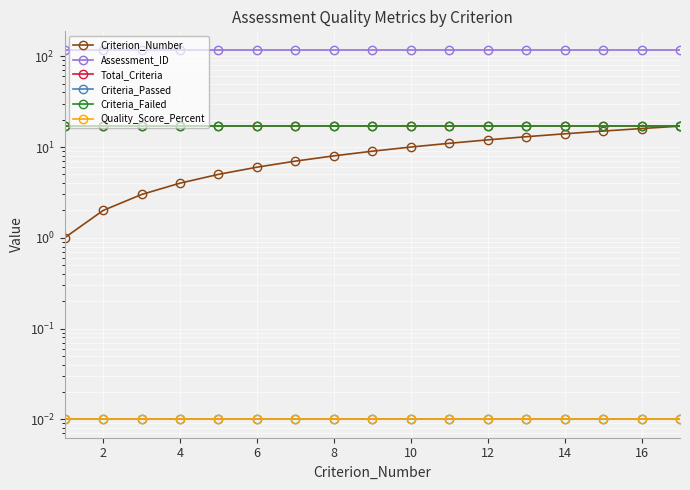

Which series changed the most between 12 and 18?

Criterion_Number